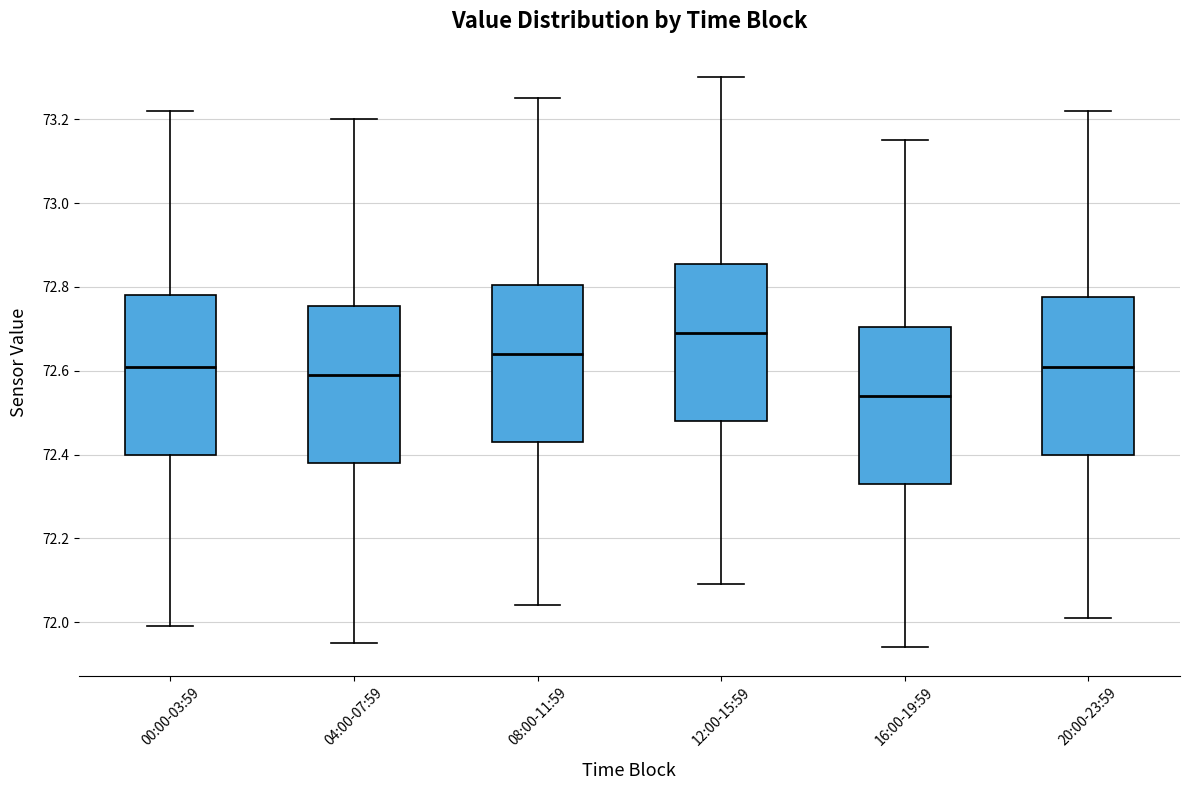

Reading left to right, transcribe this box plot: for each box, give where its median line is, the range the box spans, and where its two whiskers end, as read against the y-axis. The values are not printed on the chart, so give them approximately, as read against the axis.

00:00-03:59: median 72.62, box 72.40 to 72.78, whiskers 72.00 to 73.22
04:00-07:59: median 72.60, box 72.38 to 72.76, whiskers 71.96 to 73.20
08:00-11:59: median 72.64, box 72.44 to 72.80, whiskers 72.04 to 73.26
12:00-15:59: median 72.70, box 72.48 to 72.86, whiskers 72.10 to 73.30
16:00-19:59: median 72.54, box 72.34 to 72.70, whiskers 71.94 to 73.16
20:00-23:59: median 72.62, box 72.40 to 72.78, whiskers 72.02 to 73.22